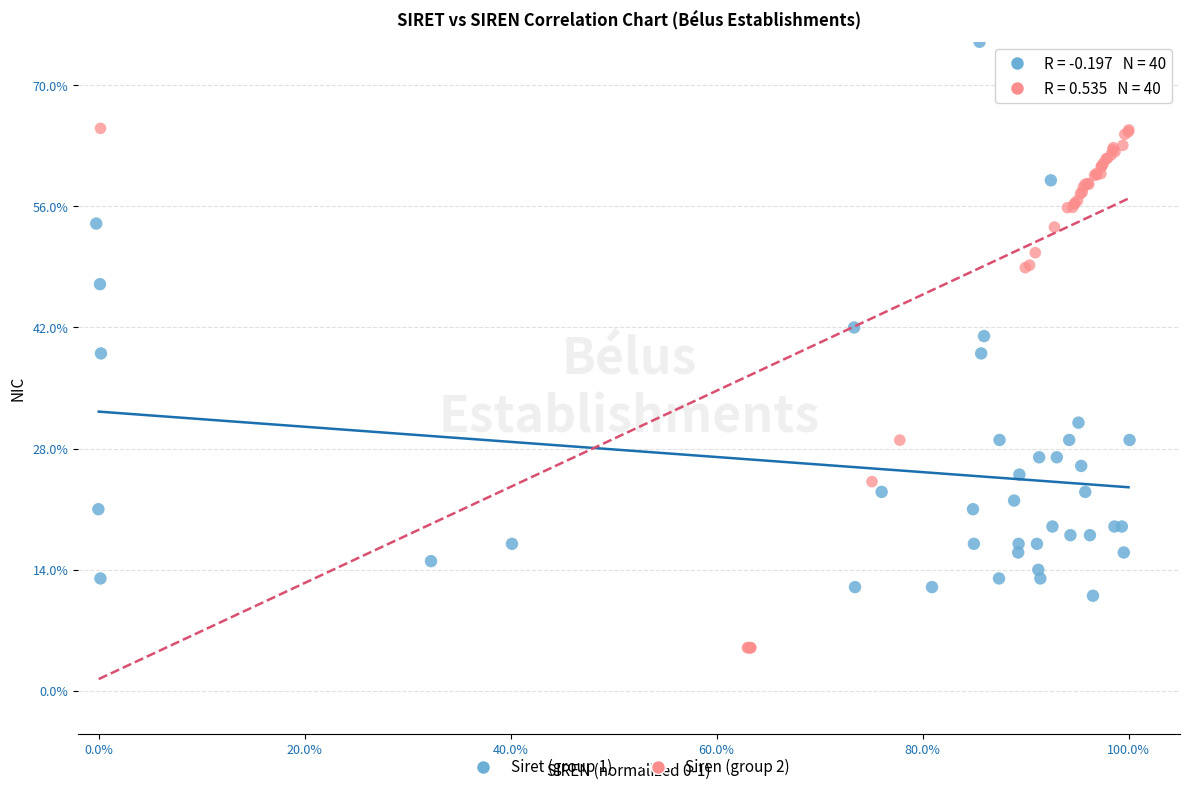

Which series reaches the minimum Y coordinate?

Siren (group 2)